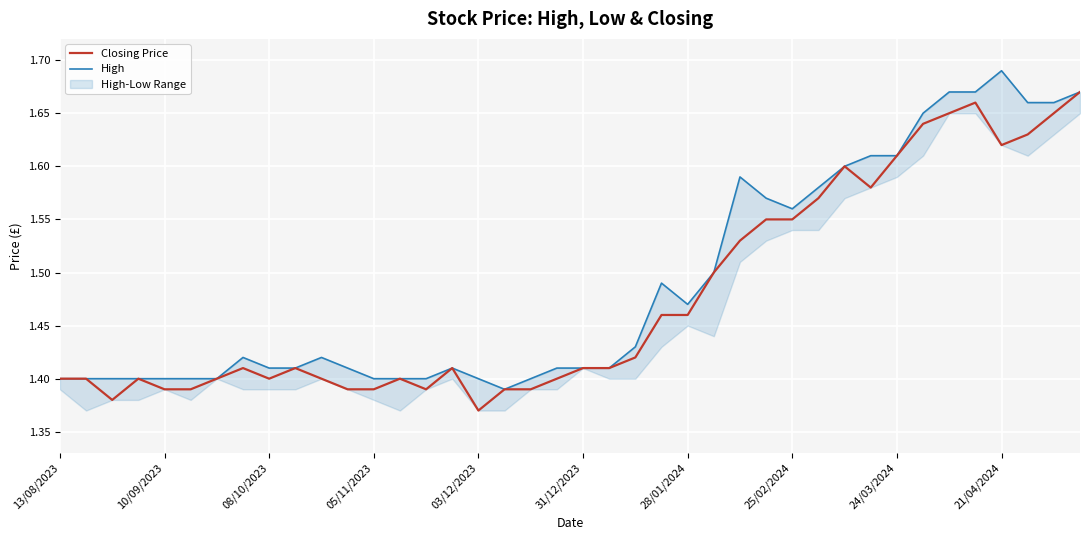

At which label does Closing Price reach its minimum?

03/12/2023